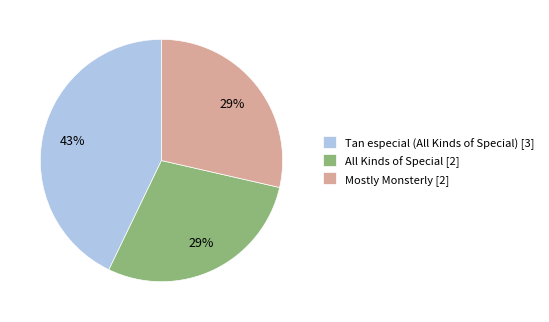

To the nearest percent, what portion does Tan especial (All Kinds of Special) represent?

43%